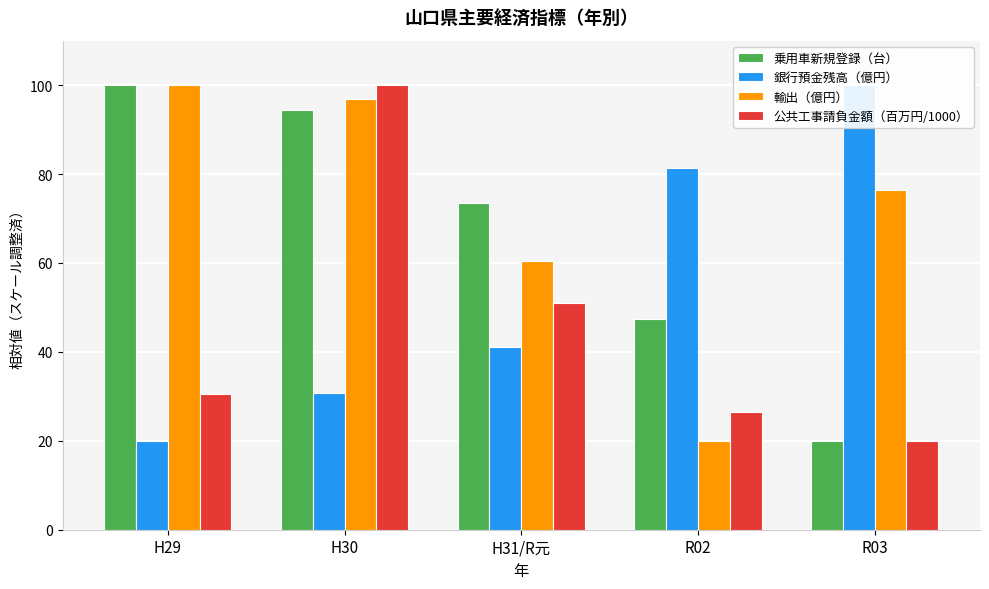

What is the maximum value shown in the chart?

100.0